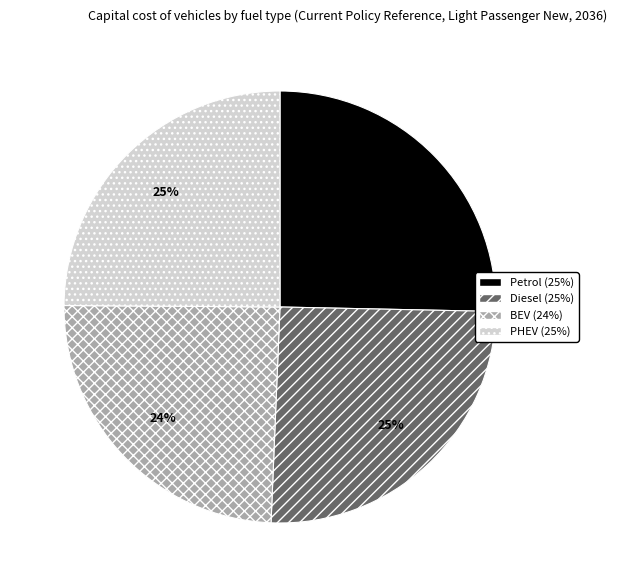

Between BEV (24%) and Diesel (25%), which is larger?

Diesel (25%)